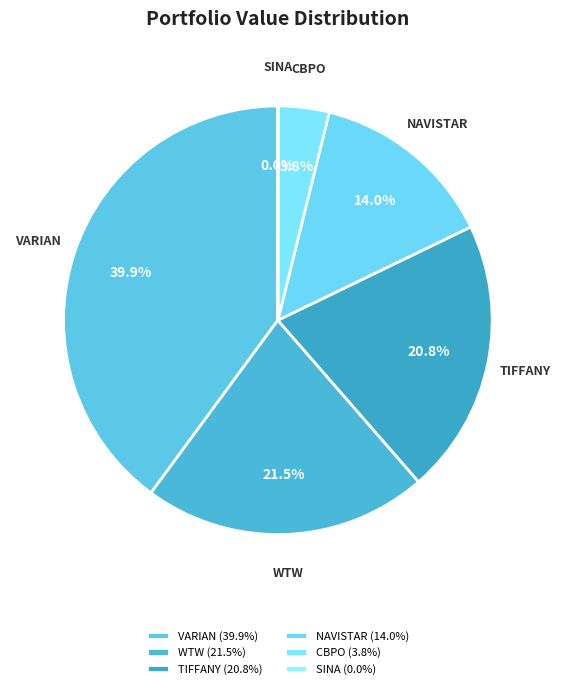

Combined, do VARIAN and TIFFANY account for over 50%?

Yes